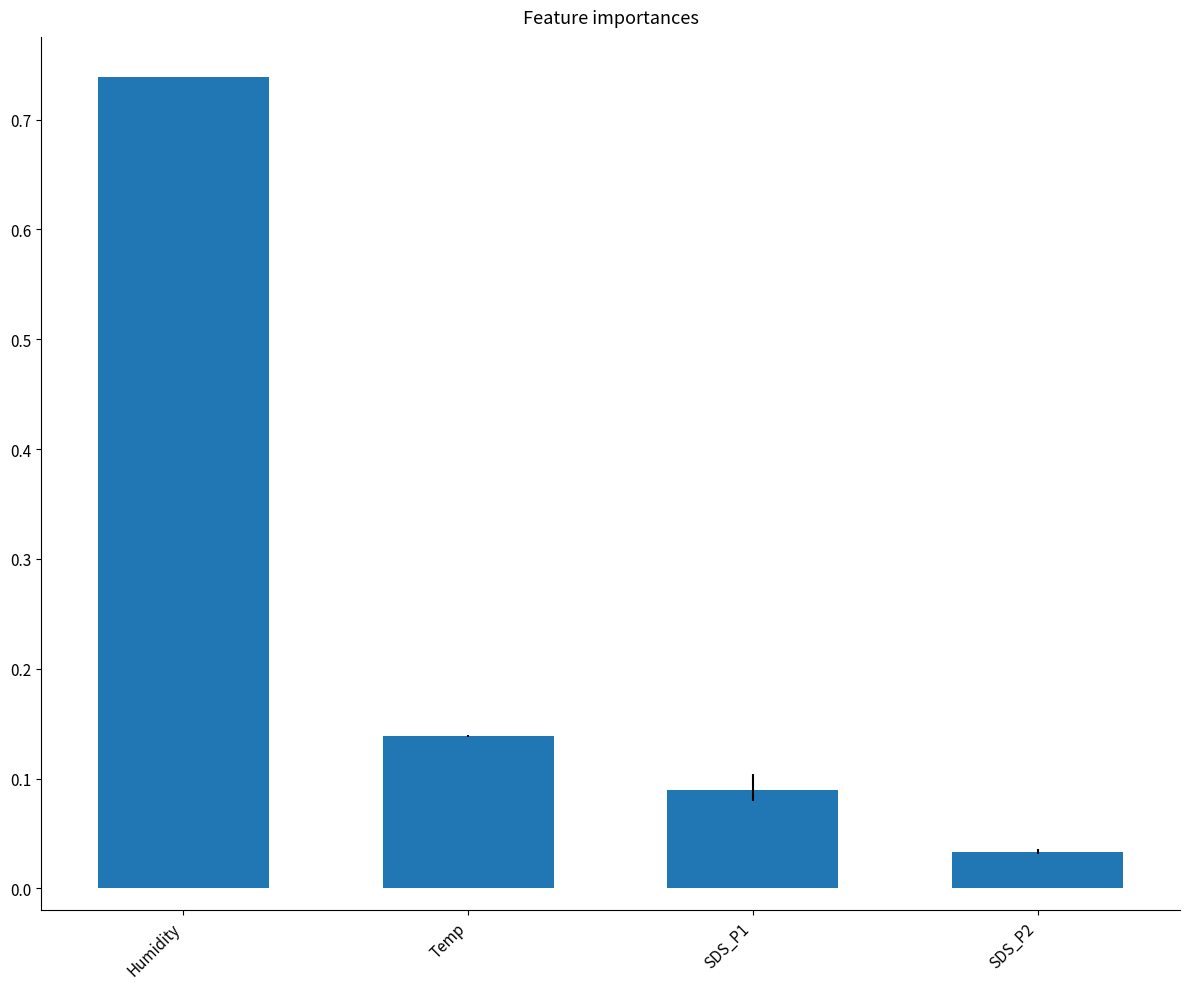

Where is the data nearest to the value 0?

SDS_P2